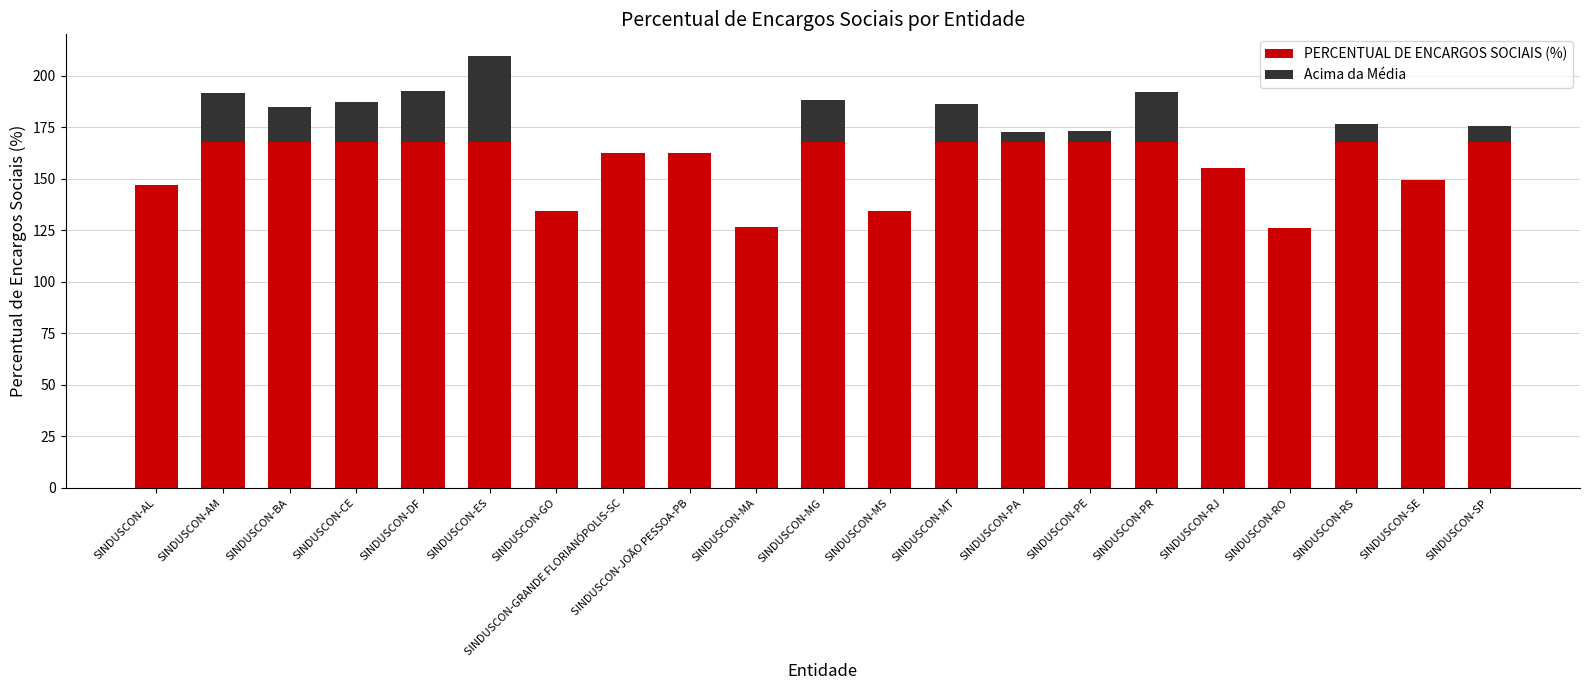

Does the chart contain stacked bars?

Yes